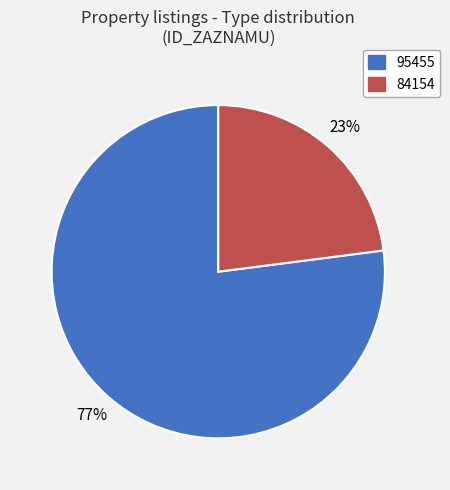

What is the ratio of the value at 84154 to the value at 95455?

0.3